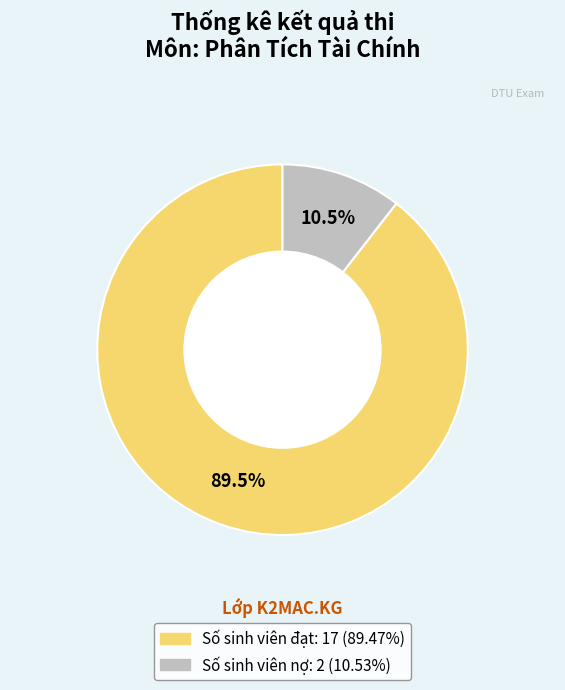

Approximately how many times larger is the value at Số sinh viên đạt compared to Số sinh viên nợ?

8.5